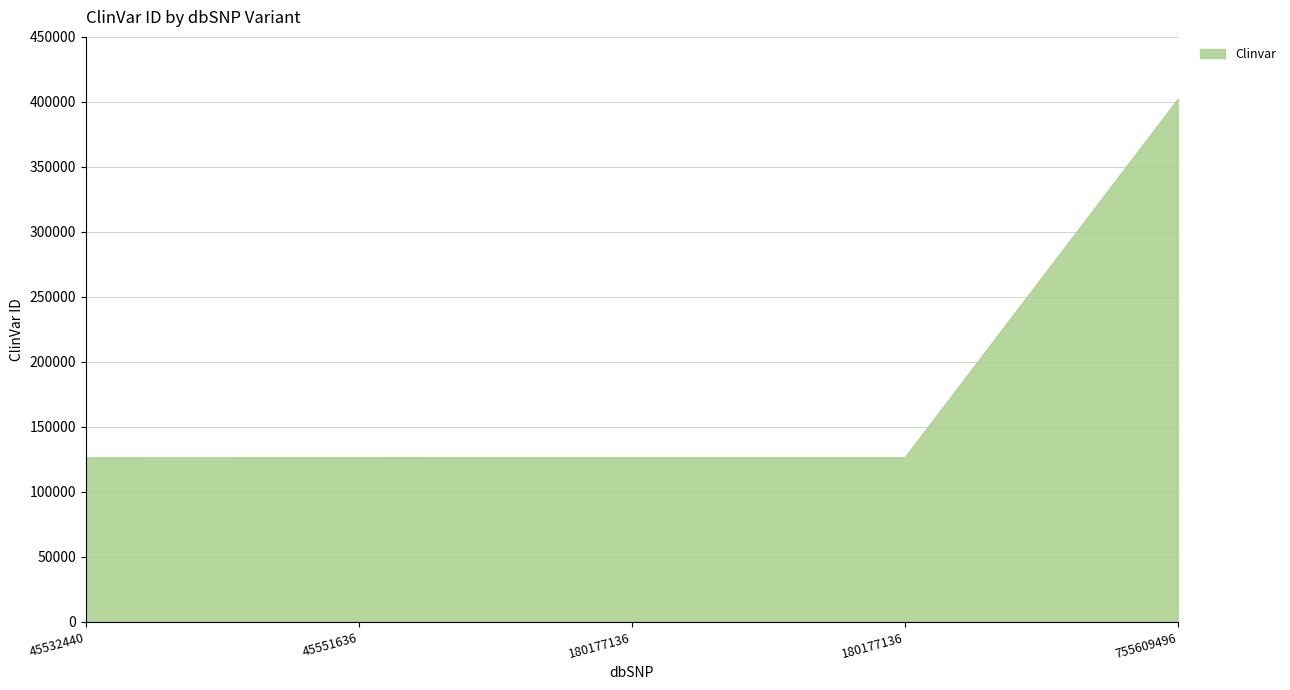

True or false: there are more than 2 points higher than both neighbors.

False